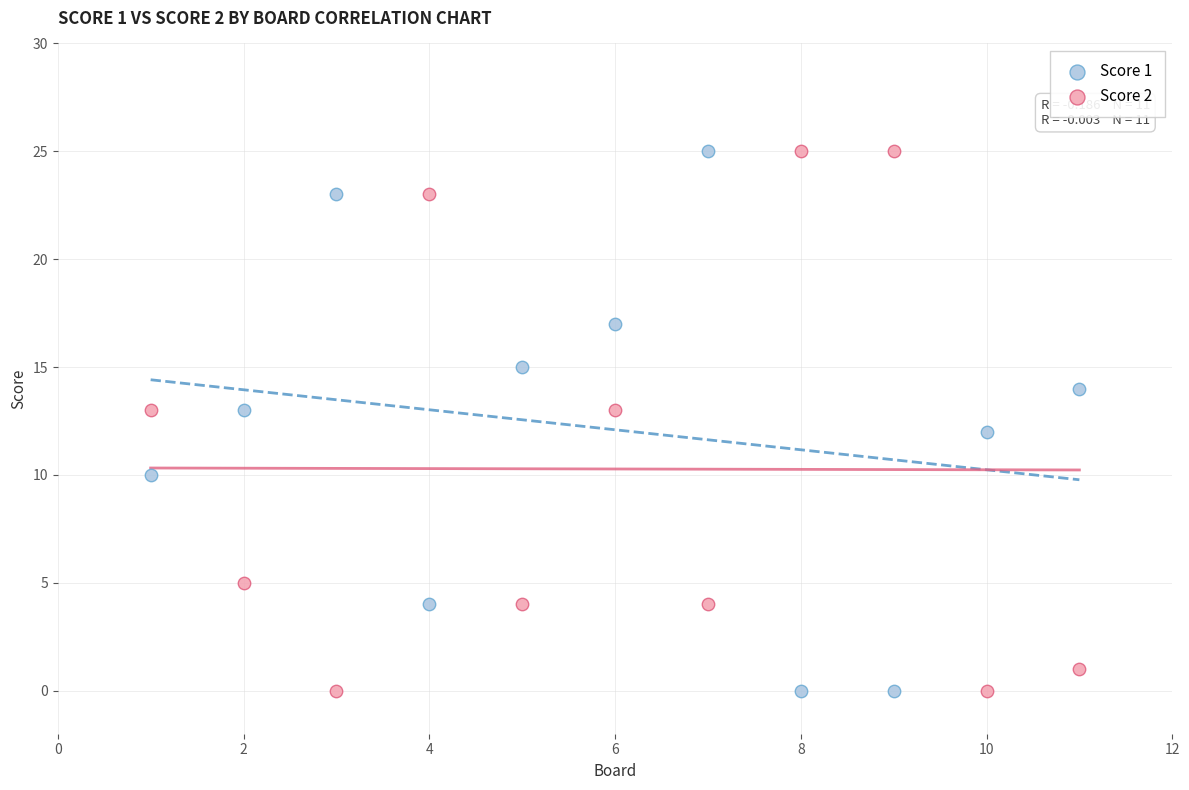

What are all the series names shown in the legend?

Score 1, Score 2